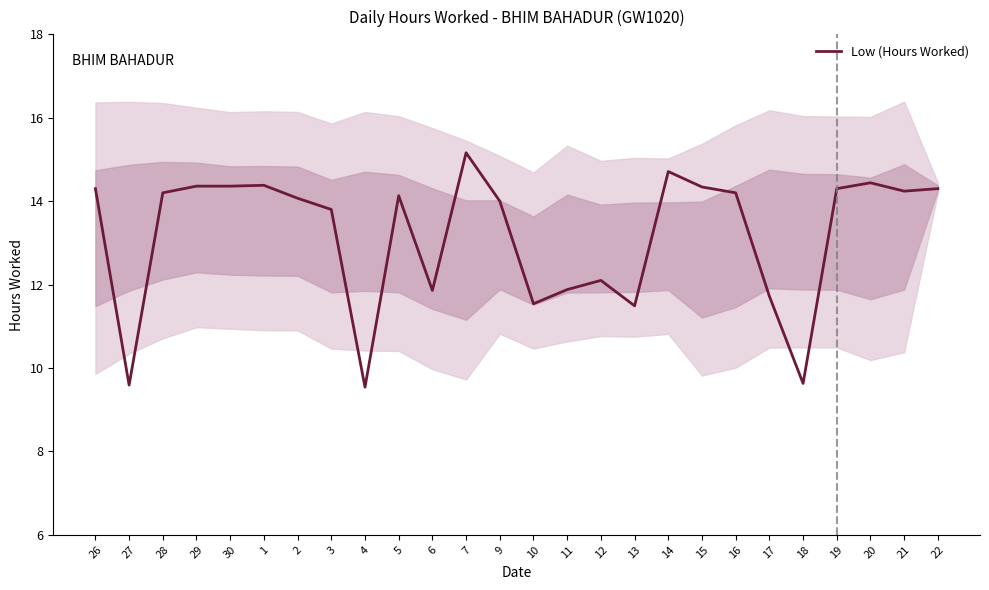

Between 29 and 18, which is larger?

29